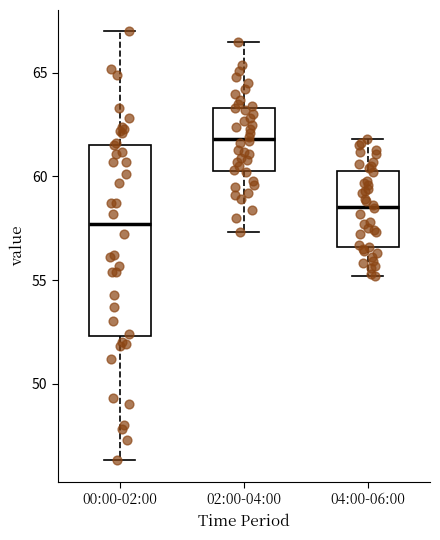

Comparing the boxes themselves (not the whiskers), which one is the tallest?

00:00-02:00